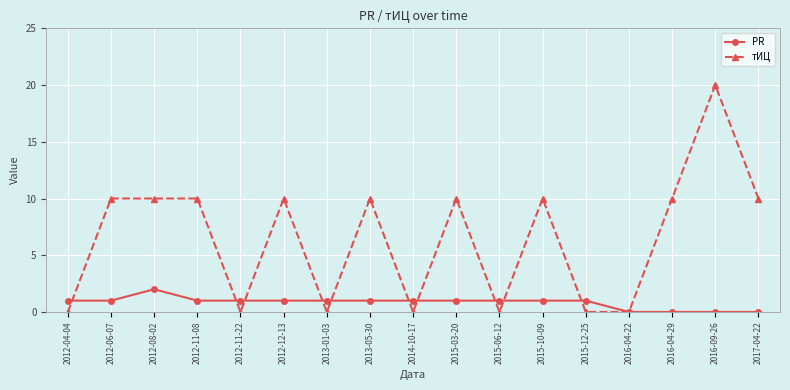

List the series in order of their peak value, highest first.

тИЦ, PR